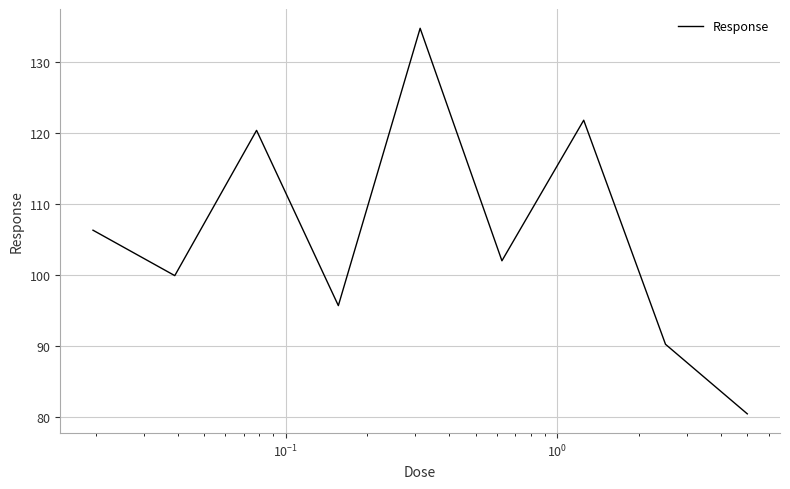

What is the smallest value displayed?

80.4